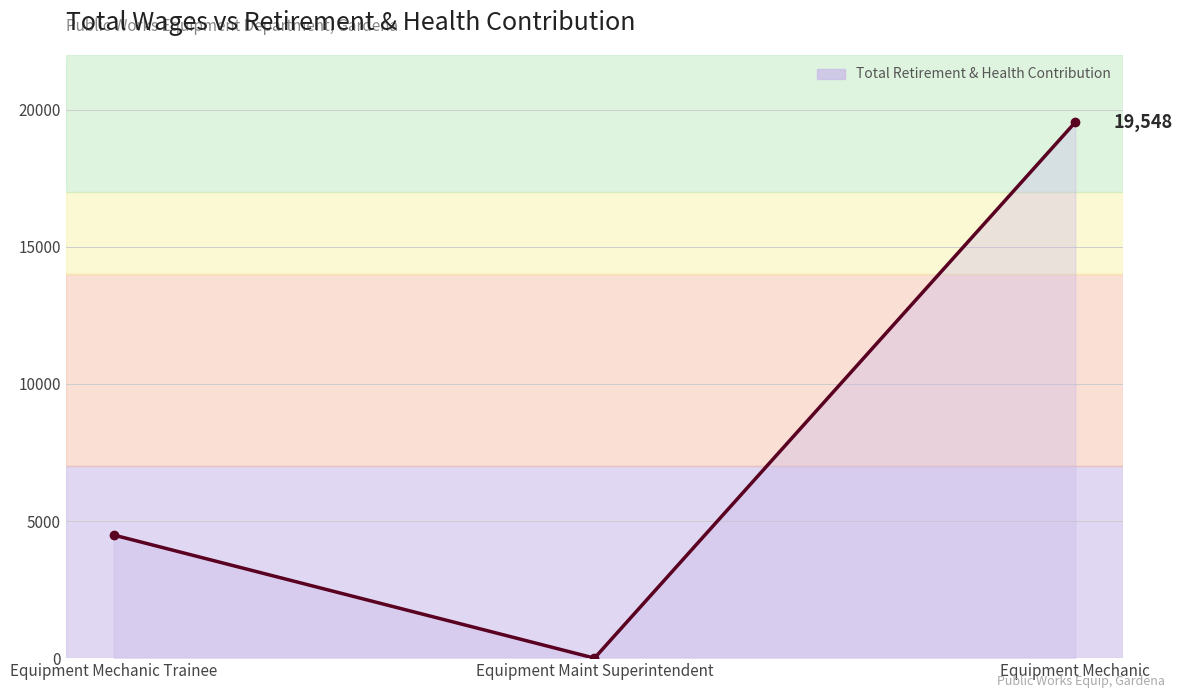

What is the difference between the maximum and minimum values?

19548